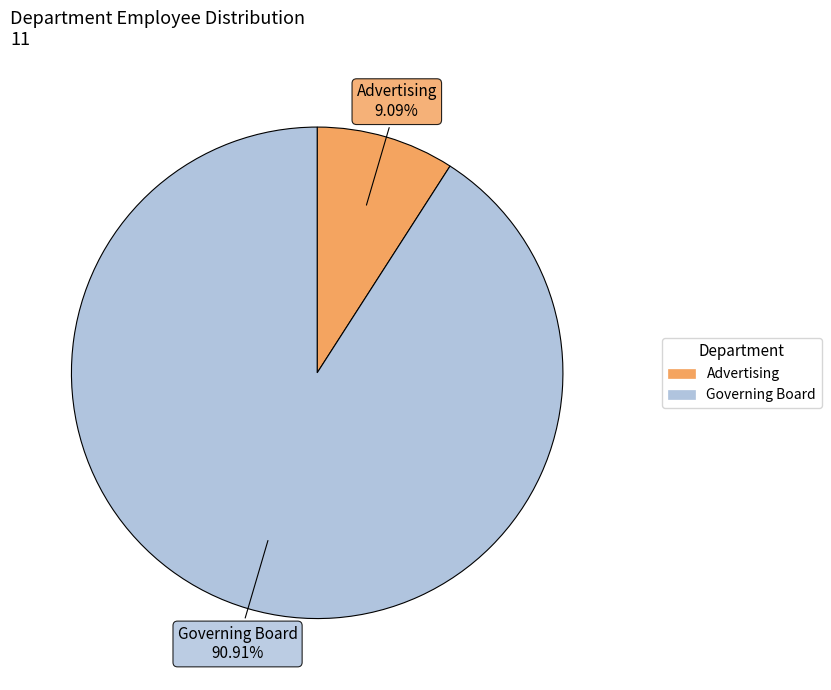

How many slices are in this pie chart?

2